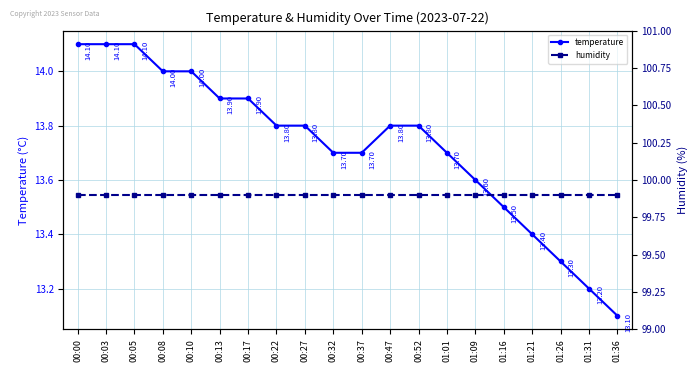

At how many categories does at least one series exceed 68?

20